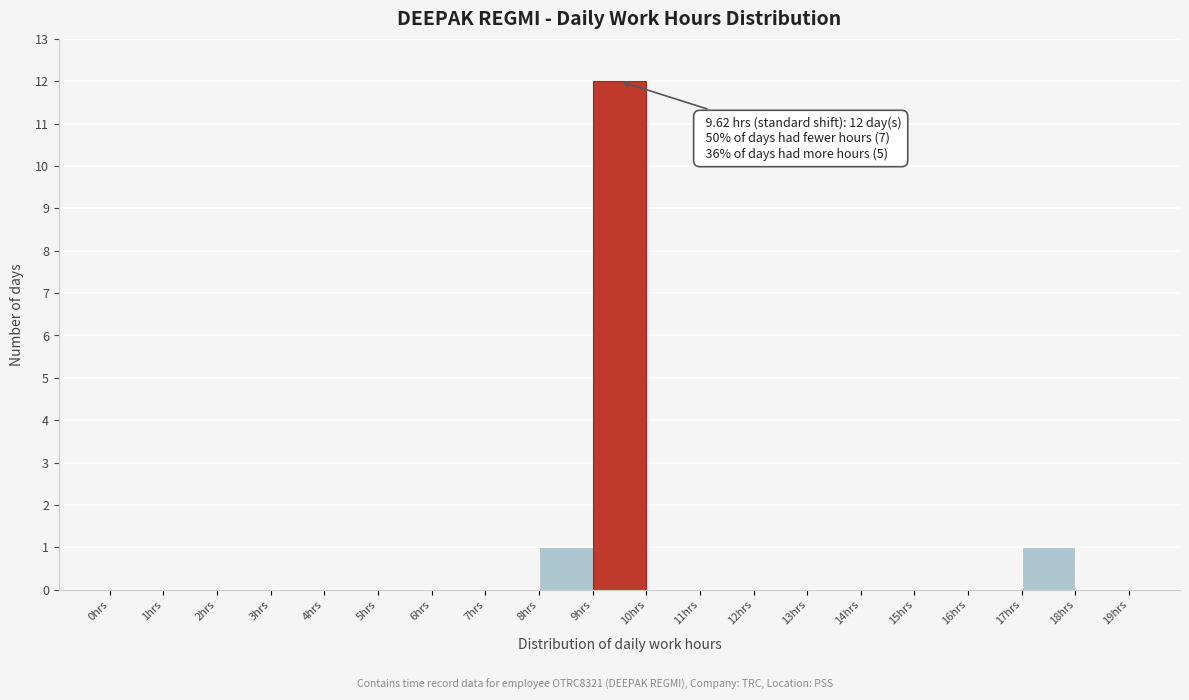

Which range on the x-axis has the tallest bar?

9 to 10